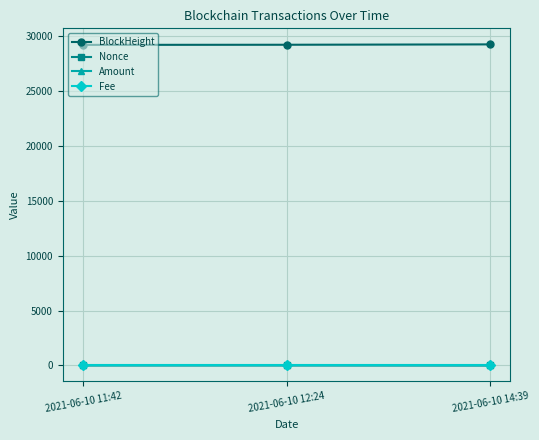

What is the label of the 3rd point from the left?

2021-06-10 14:39